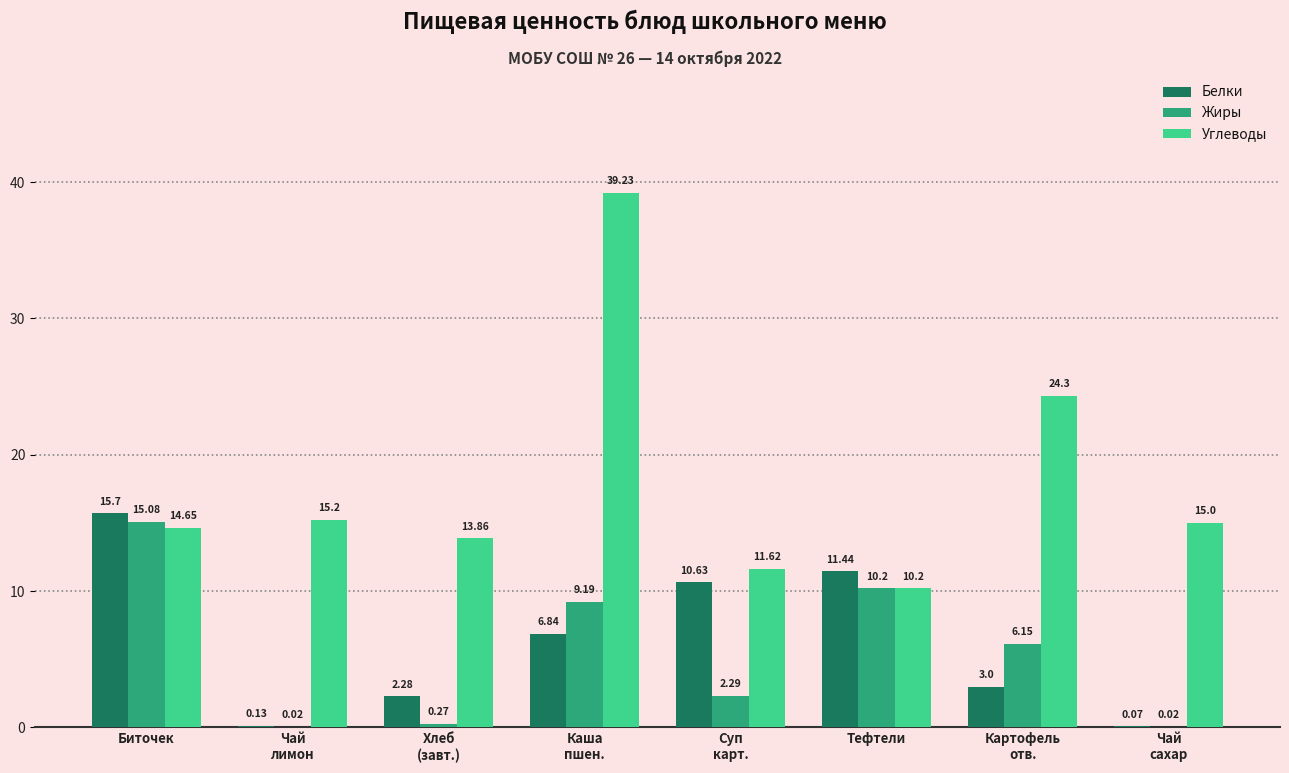

Are the bars grouped side by side (vs. stacked)?

Yes